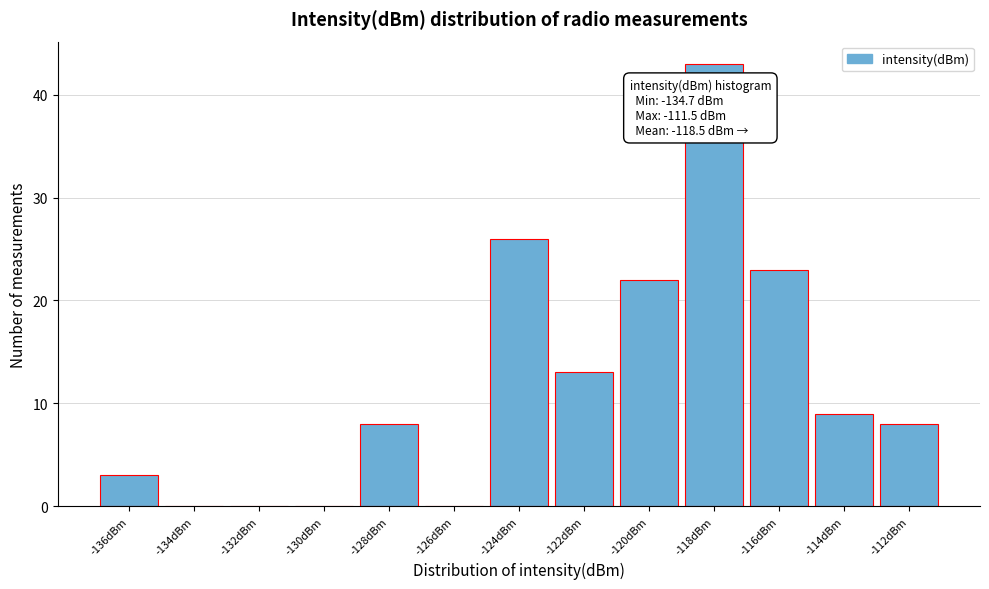

Reading left to right, transcribe all the data shown in this chart.

-136dBm=3	-134dBm=0	-132dBm=0	-130dBm=0	-128dBm=8	-126dBm=0	-124dBm=26	-122dBm=13	-120dBm=22	-118dBm=43	-116dBm=23	-114dBm=9	-112dBm=8